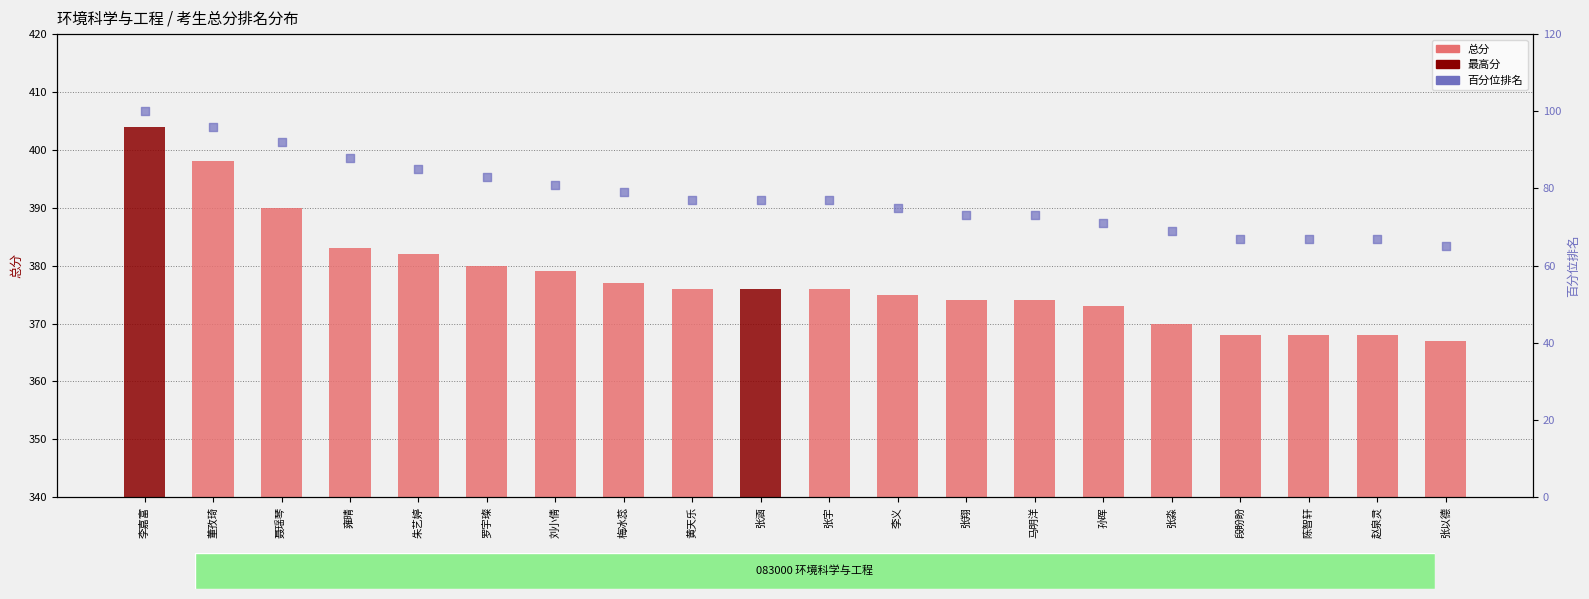

At which category is the sum across all series the highest?

李嘉富